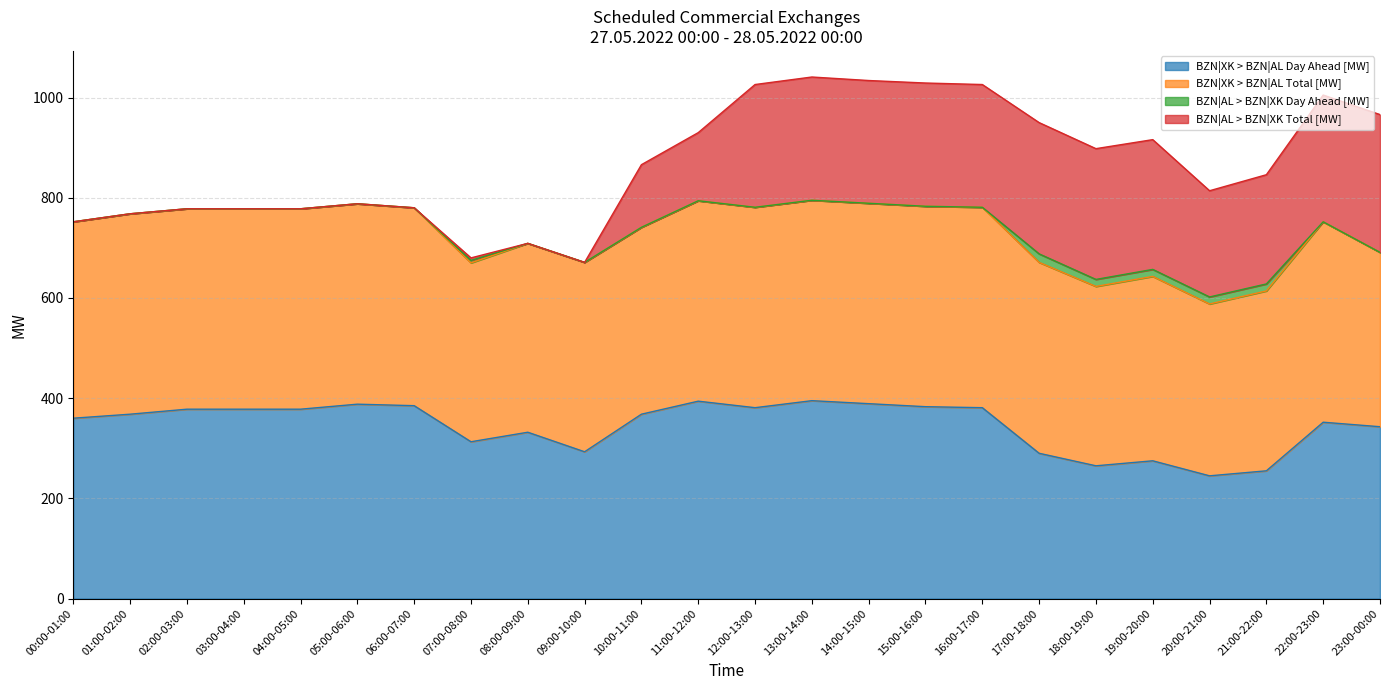

Does the chart have visible grid lines?

Yes